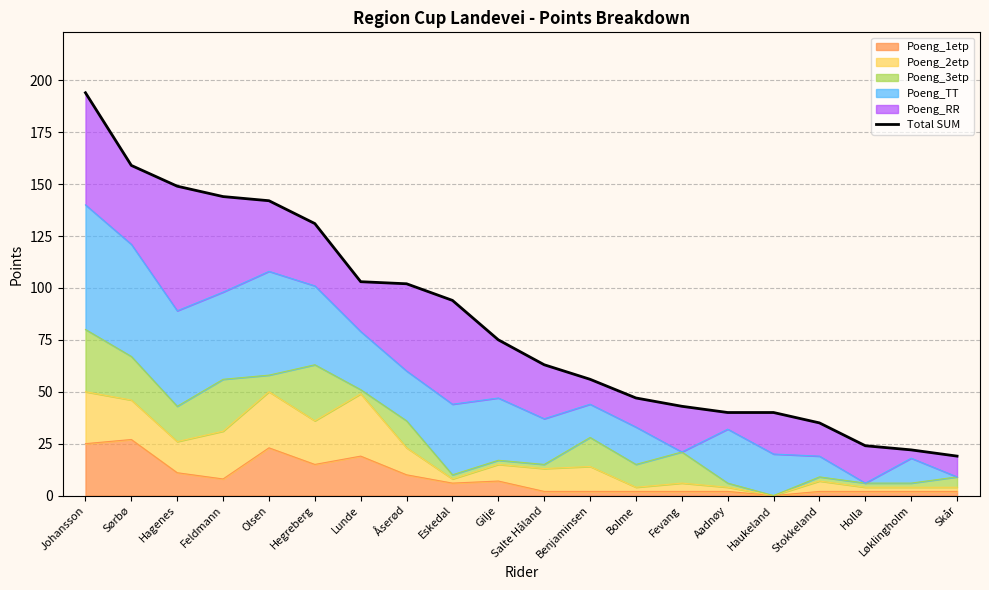

What is the greatest value displayed?

194